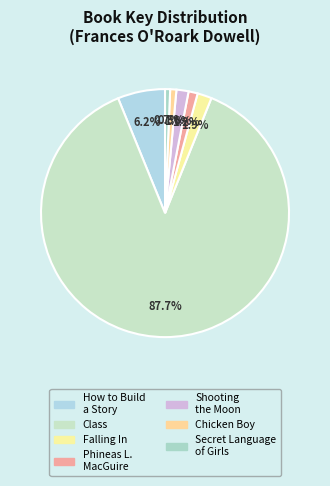

Count the number of slices in the pie.

7